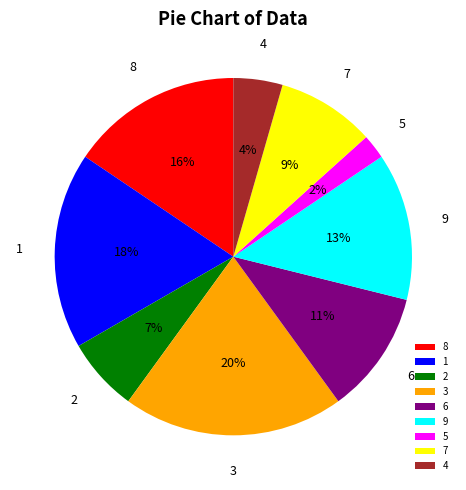

Does 3 account for over 50% of the chart?

No